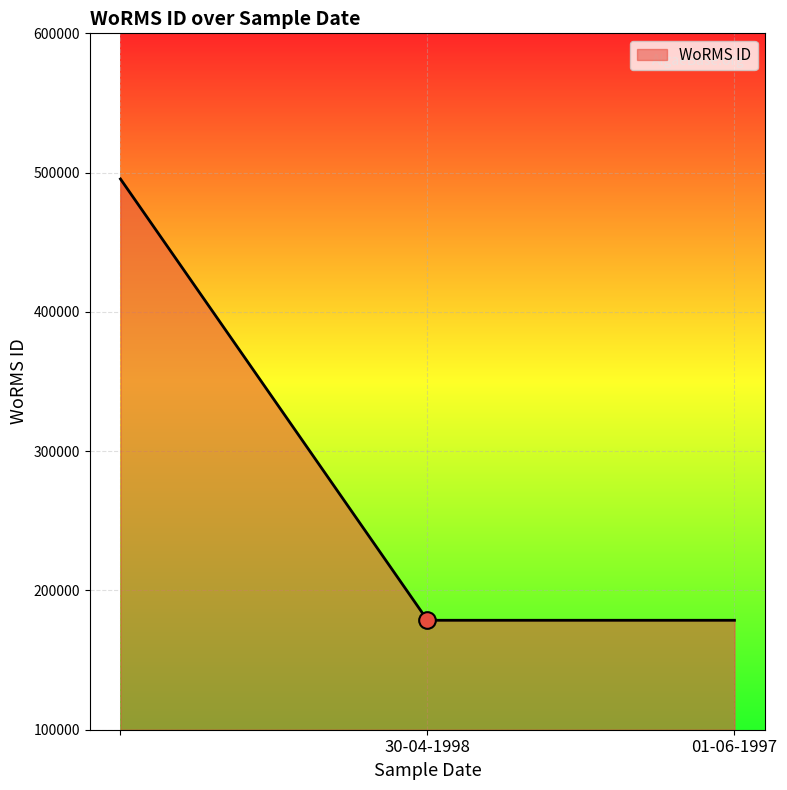

What is the difference between the maximum and minimum values?

316841